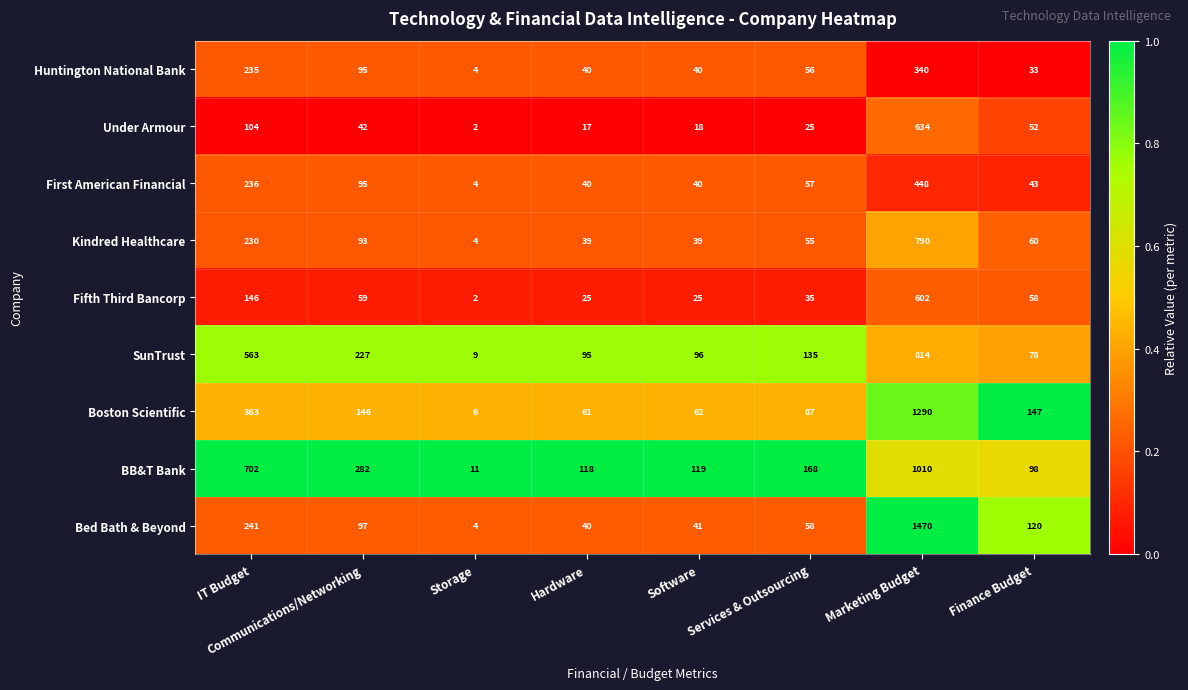

What is the approximate value of Fifth Third Bancorp at IT Budget, to the nearest 50?

150